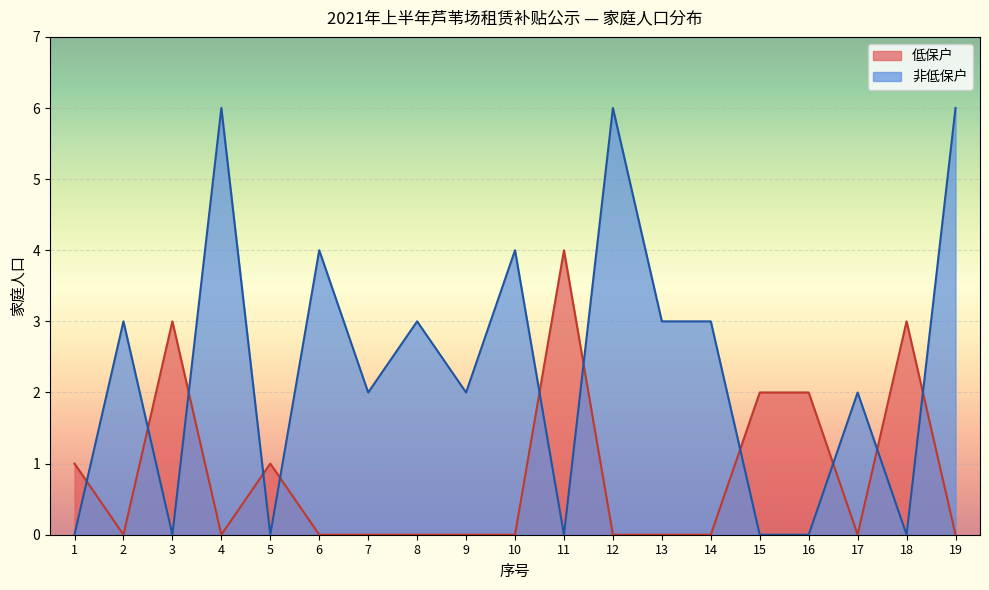

At which label does 非低保户 reach its minimum?

1